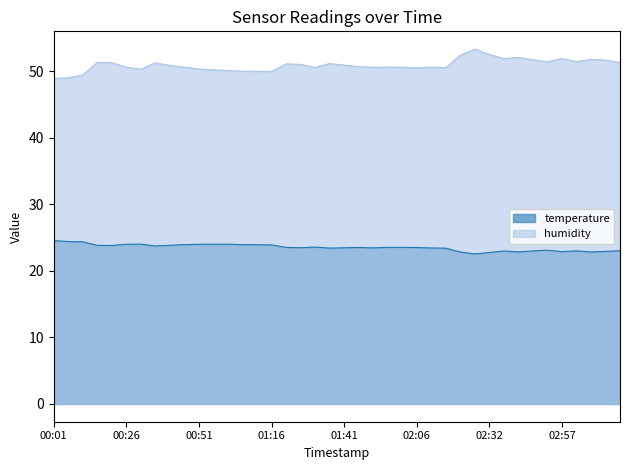

True or false: temperature and humidity intersect in this chart.

False